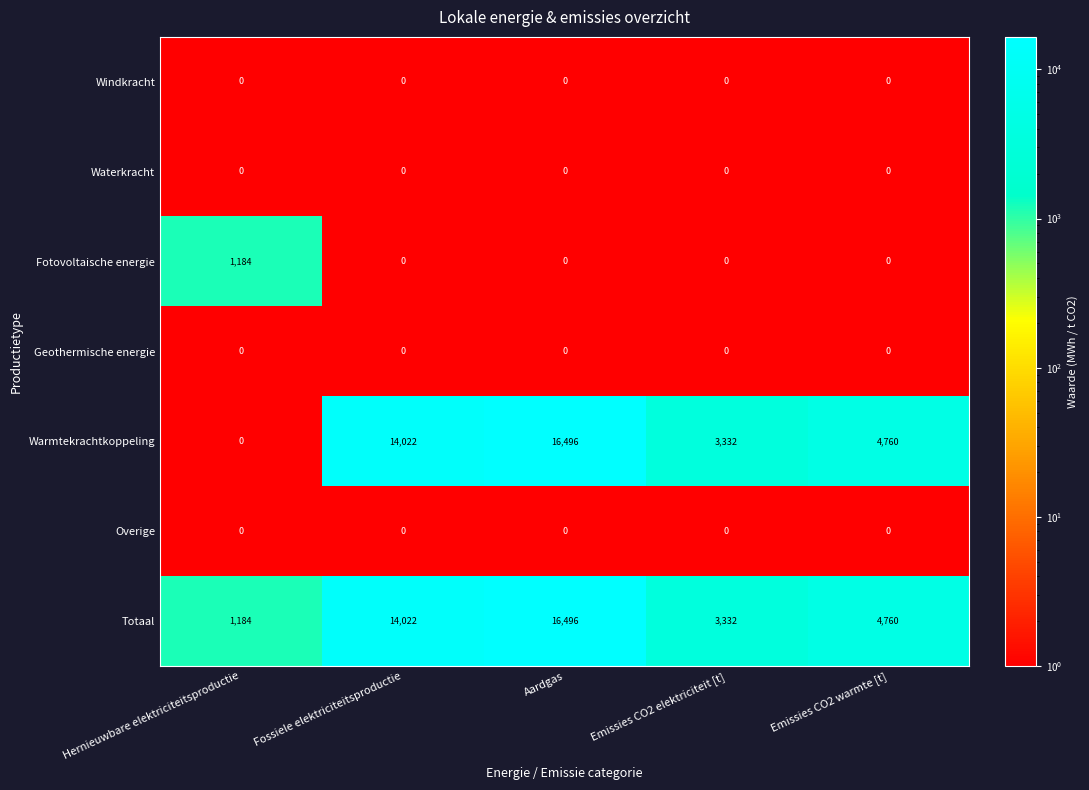

What is the spread (max minus min) of values at Fossiele elektriciteitsproductie?

14022